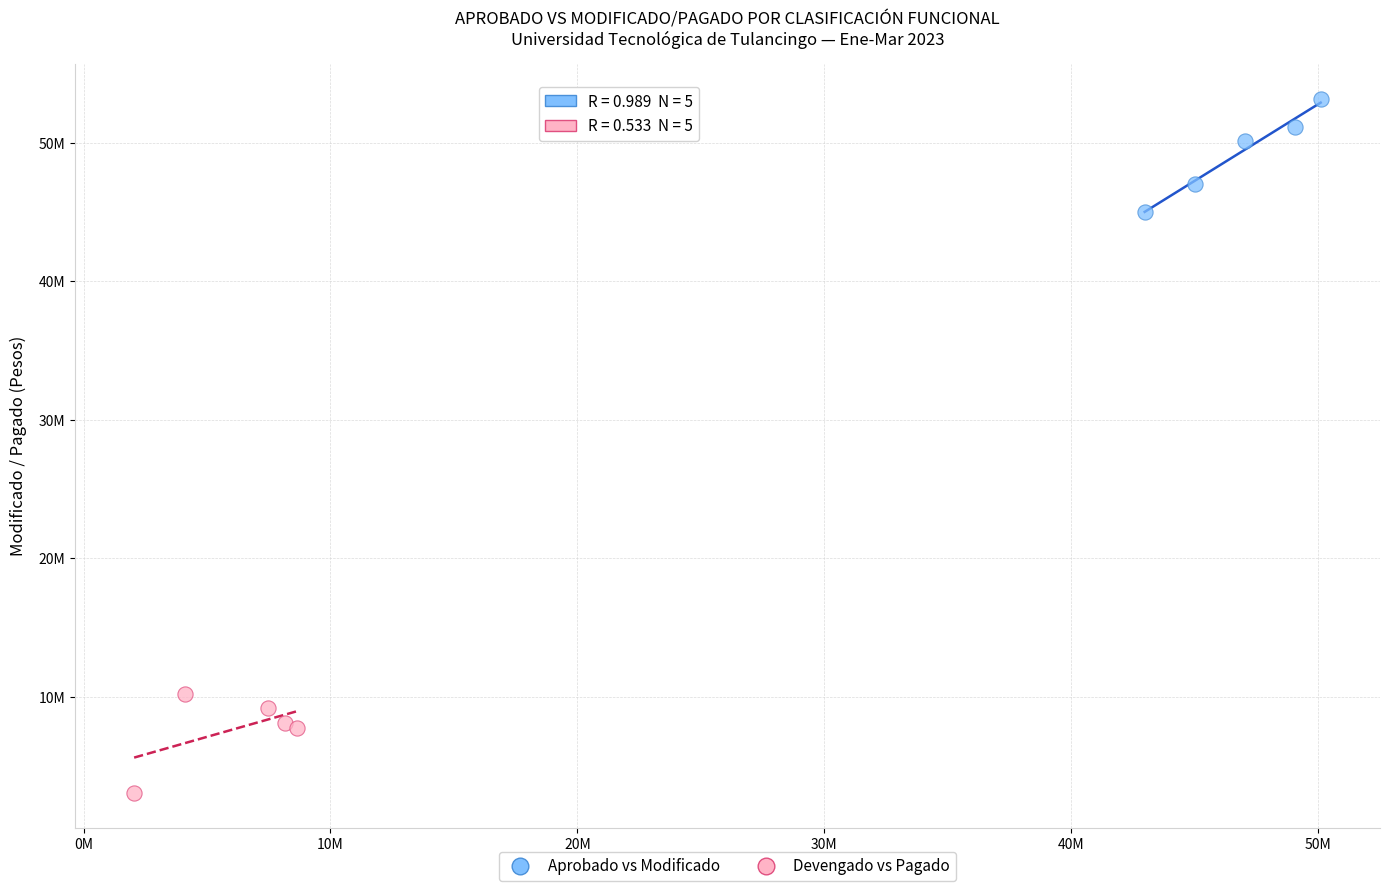

Which series has the largest Y range (max minus min)?

Aprobado vs Modificado